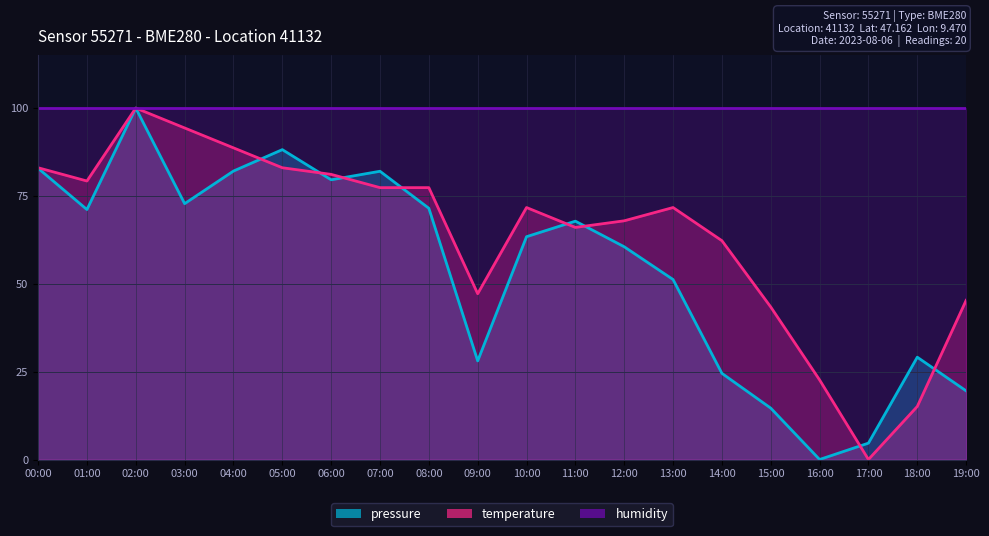

Between 02:00 and 16:00, which is larger?

02:00